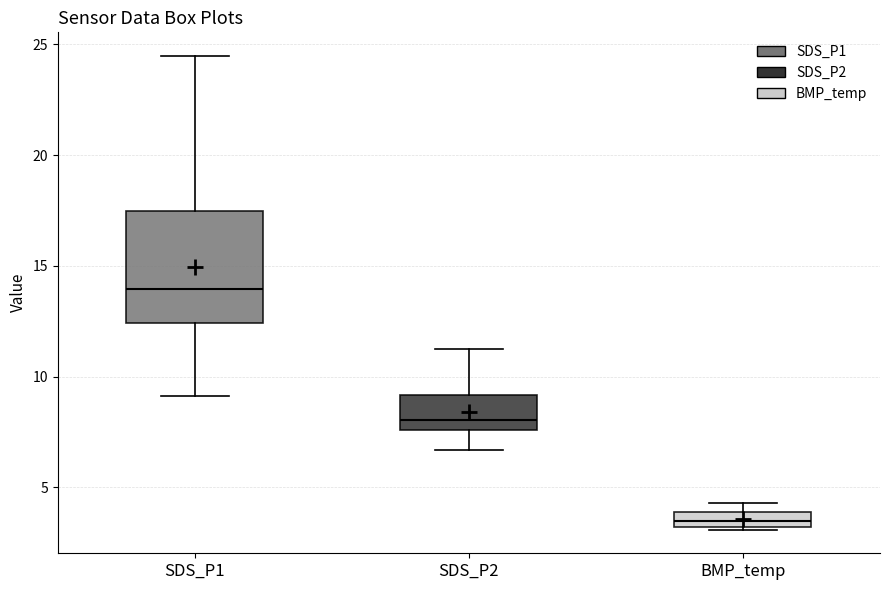

Comparing the boxes themselves (not the whiskers), which one is the tallest?

SDS_P1